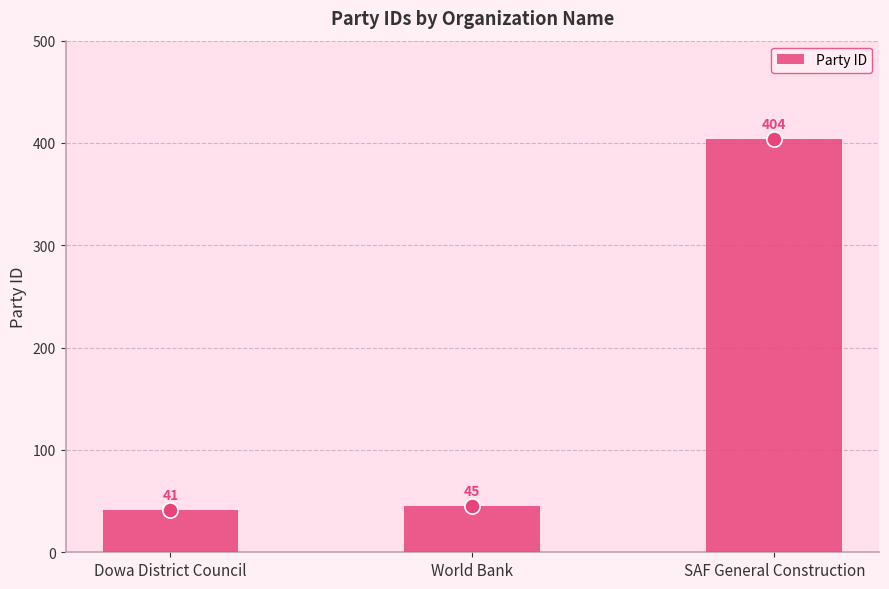

Between Dowa District Council and SAF General Construction, which is larger?

SAF General Construction